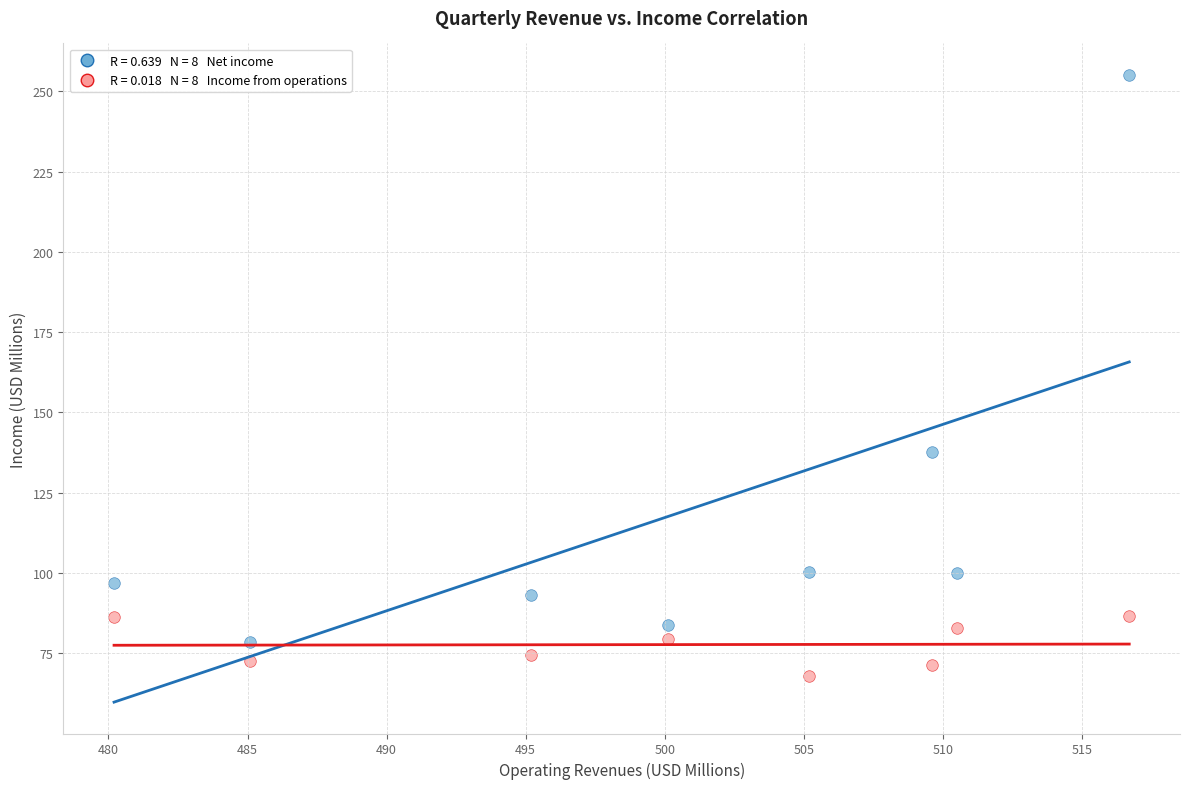

Across all data points, what is the range of X values (max minus min)?

36.5